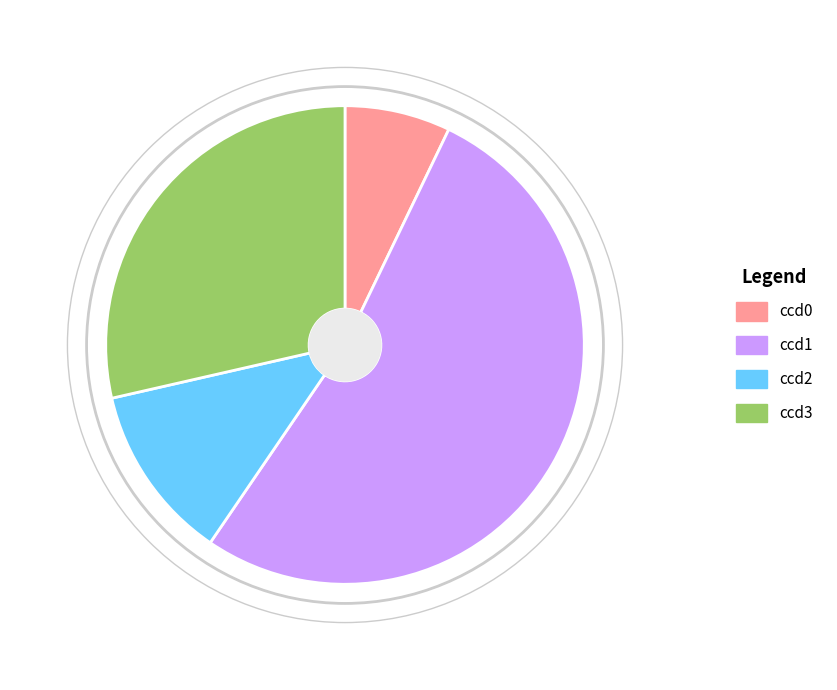

How many segments does this pie chart have?

4